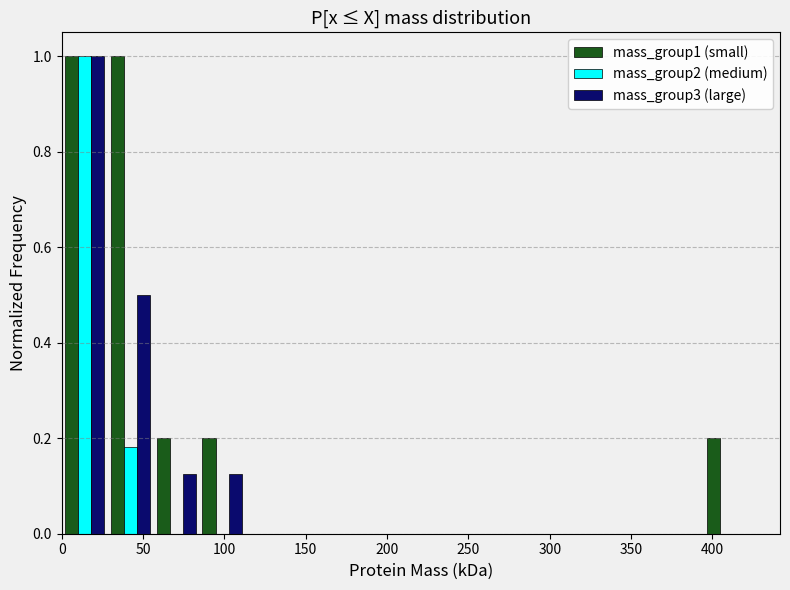

What is the height of the mass_group2 (medium) bar covering 30 to 55 on the x-axis? Neither the bar edges nor the heights are printed on the chart, so give them approximately, as read against the axes.

0.18